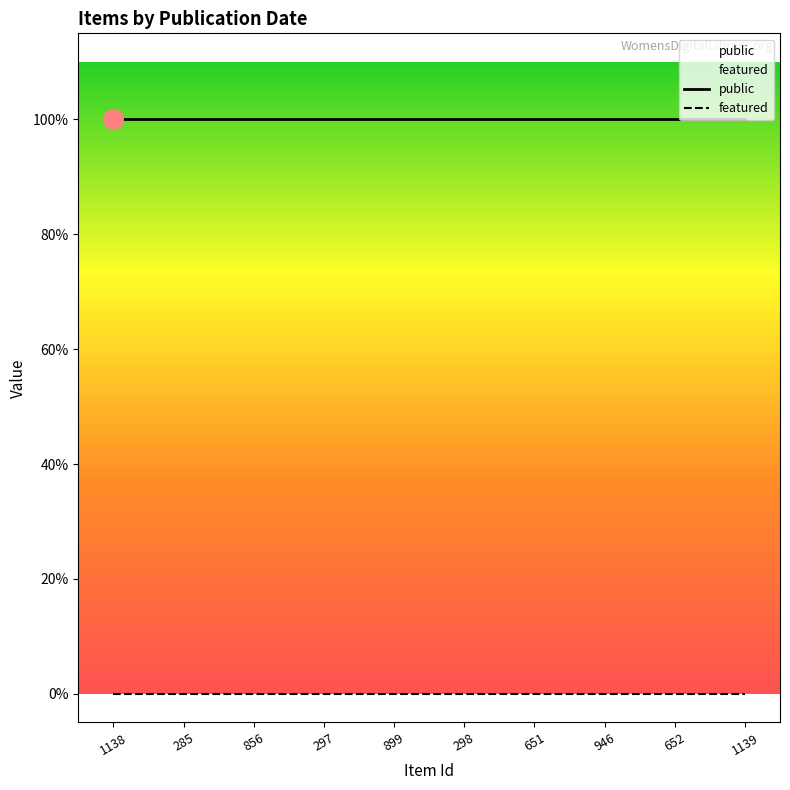

Which series has the widest spread of values?

public